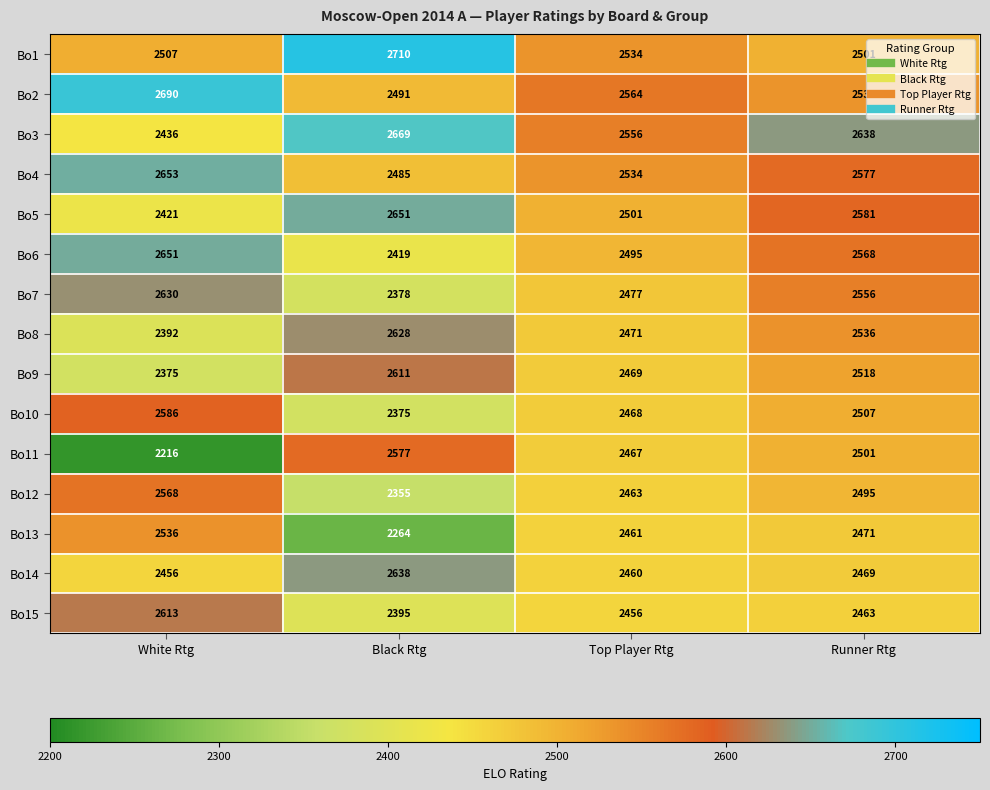

Between White Rtg and Top Player Rtg, which series saw the biggest shift?

Bo11